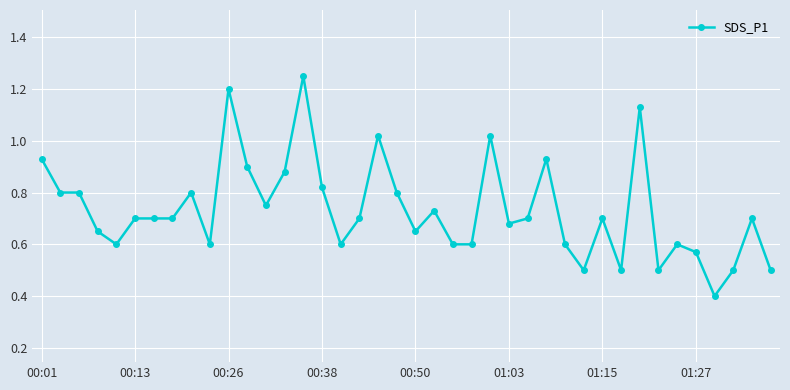

What is the smallest value displayed?

0.4